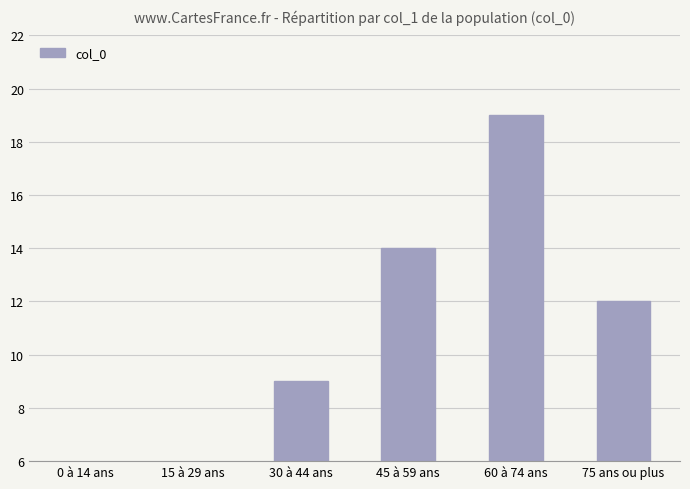

At which category does the chart reach its peak across all series?

60 à 74 ans